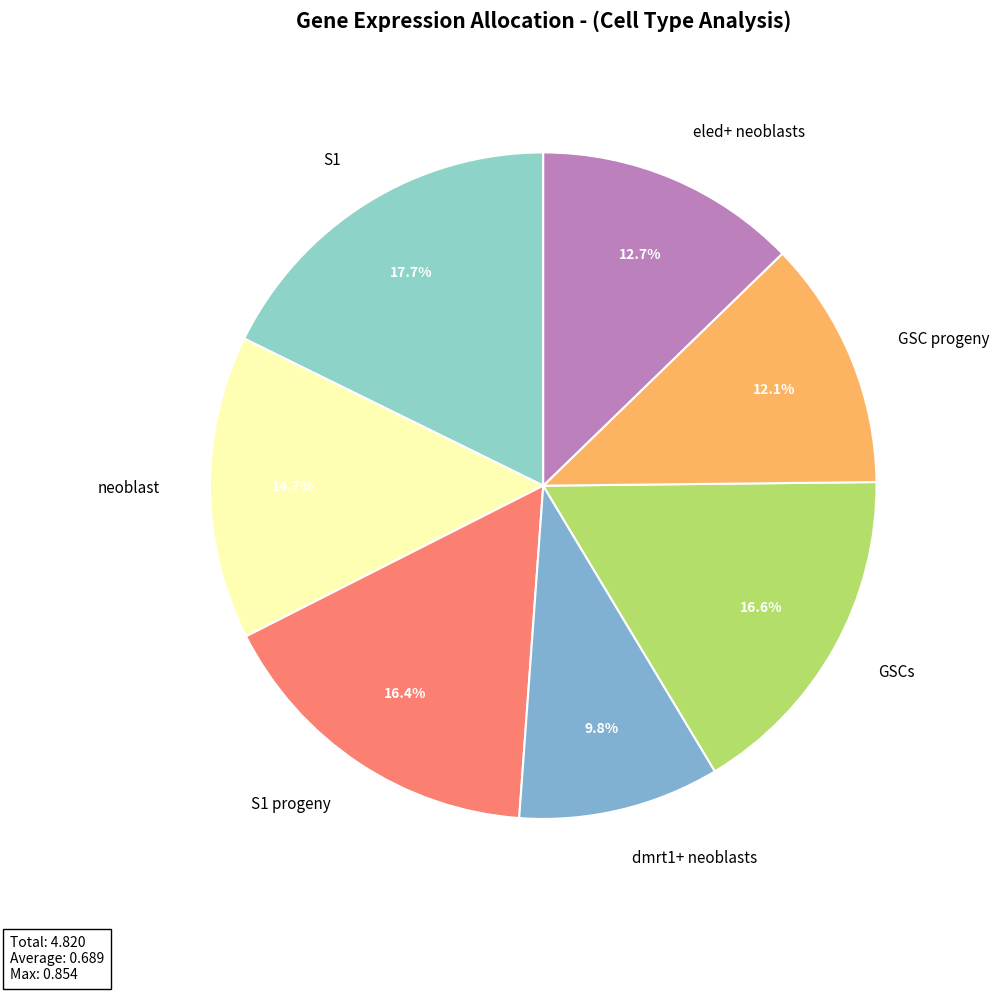

Is there a majority slice in this chart?

No